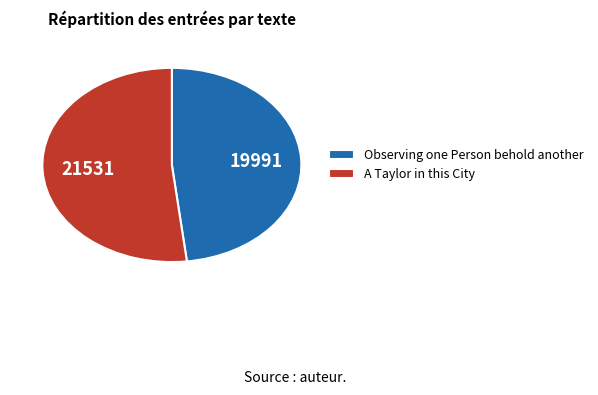

True or false: Observing one Person behold another accounts for 48% of the total.

True